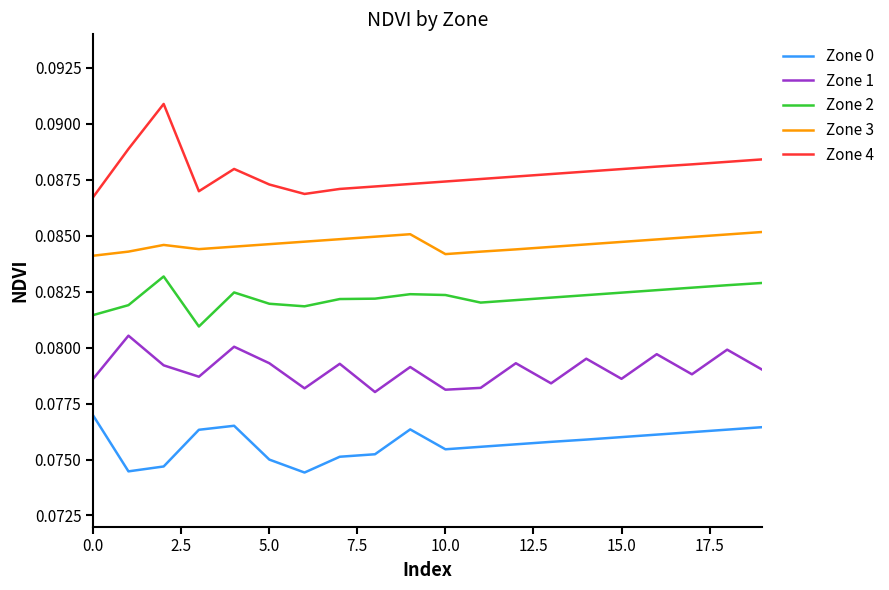

True or false: Zone 3 has more than 1 points higher than both neighbors.

True